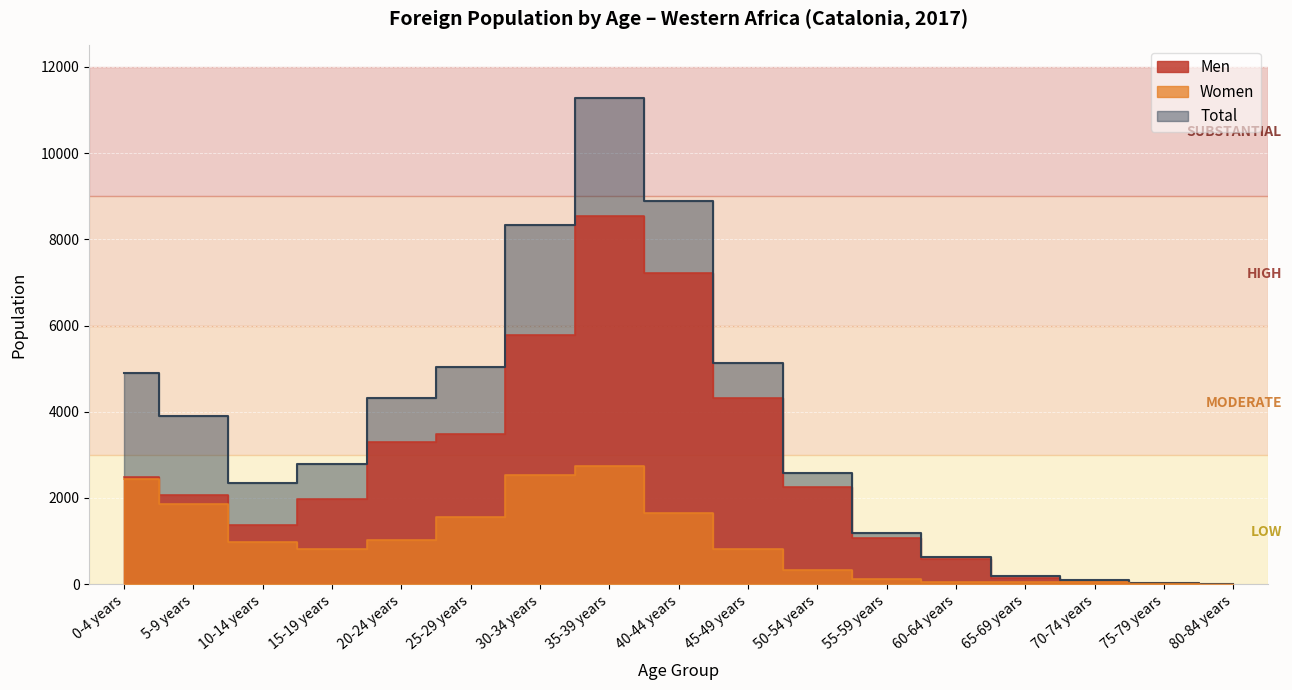

Which series has the largest total across all categories?

Total